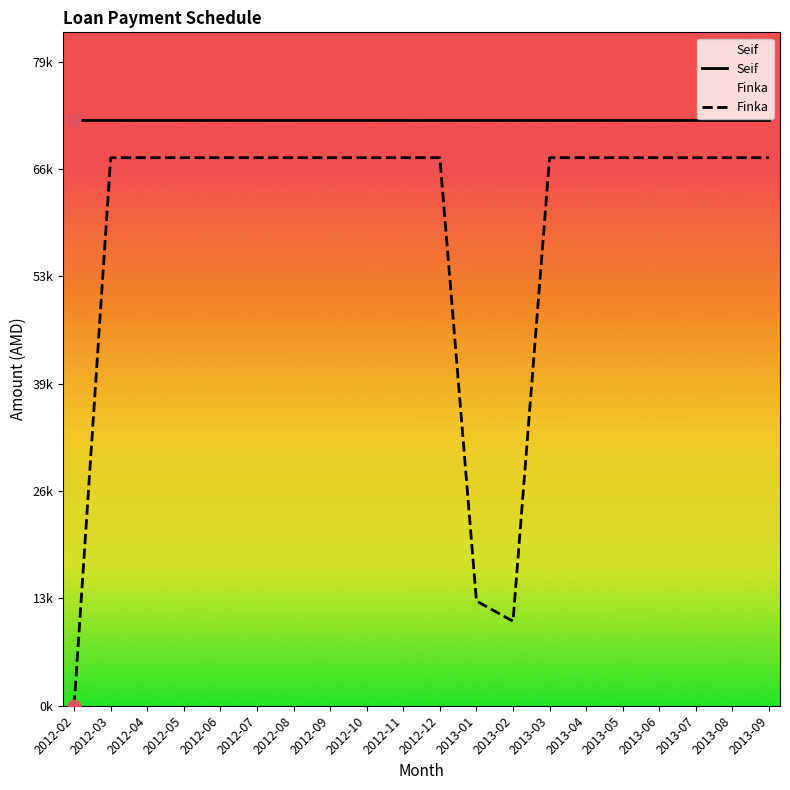

At how many categories does at least one series exceed 62911?

20